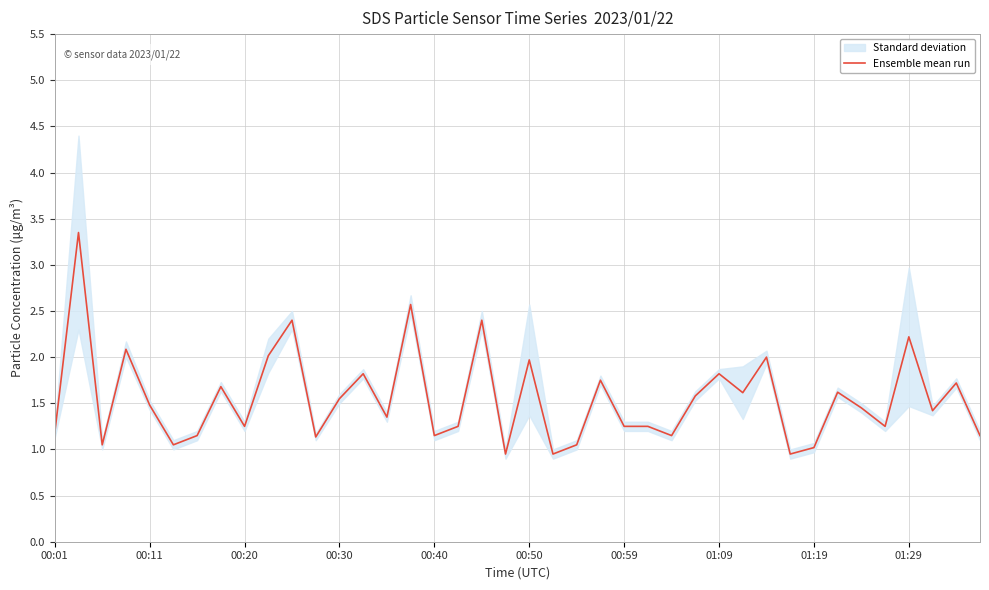

How many lines are shown in the chart?

1